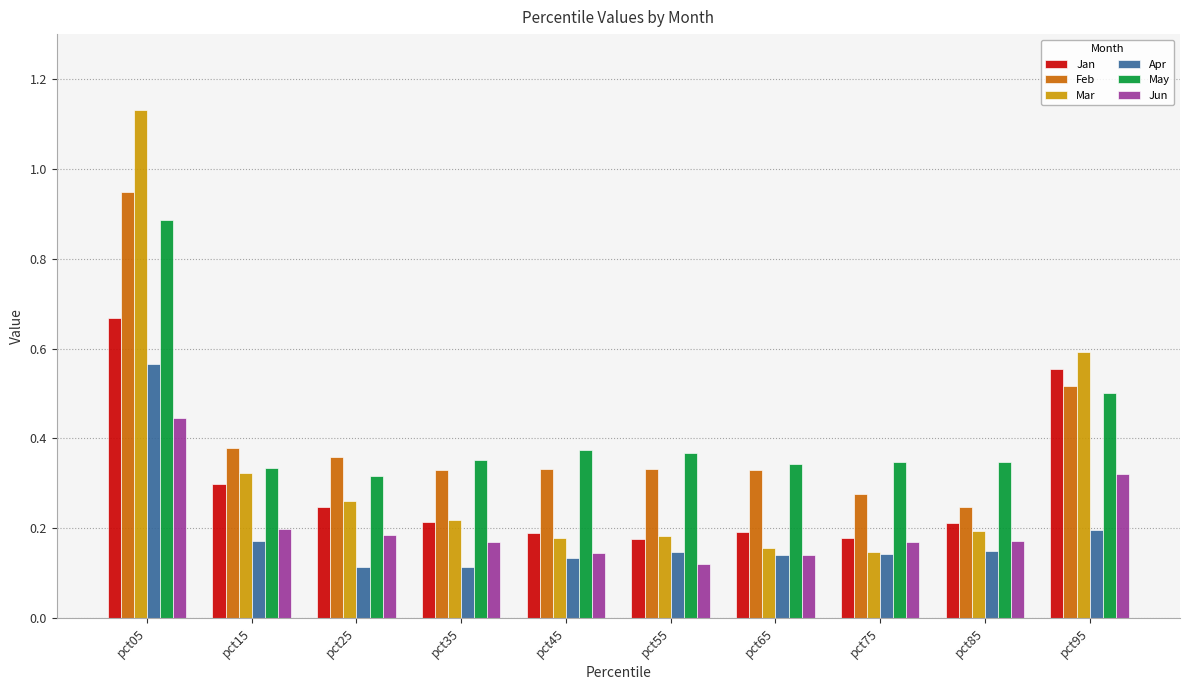

What is the difference between the maximum and minimum values in the Mar series?

1.0